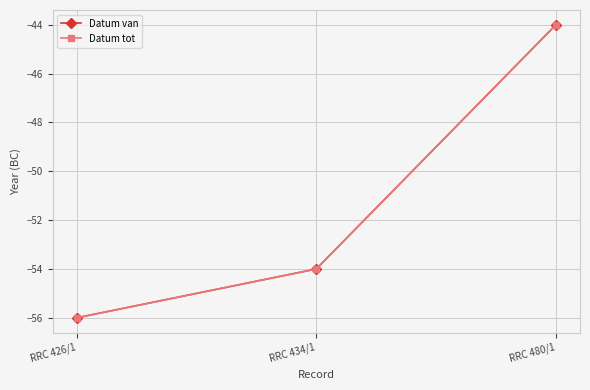

The value of Datum tot at RRC 426/1 is -24. True or false?

False